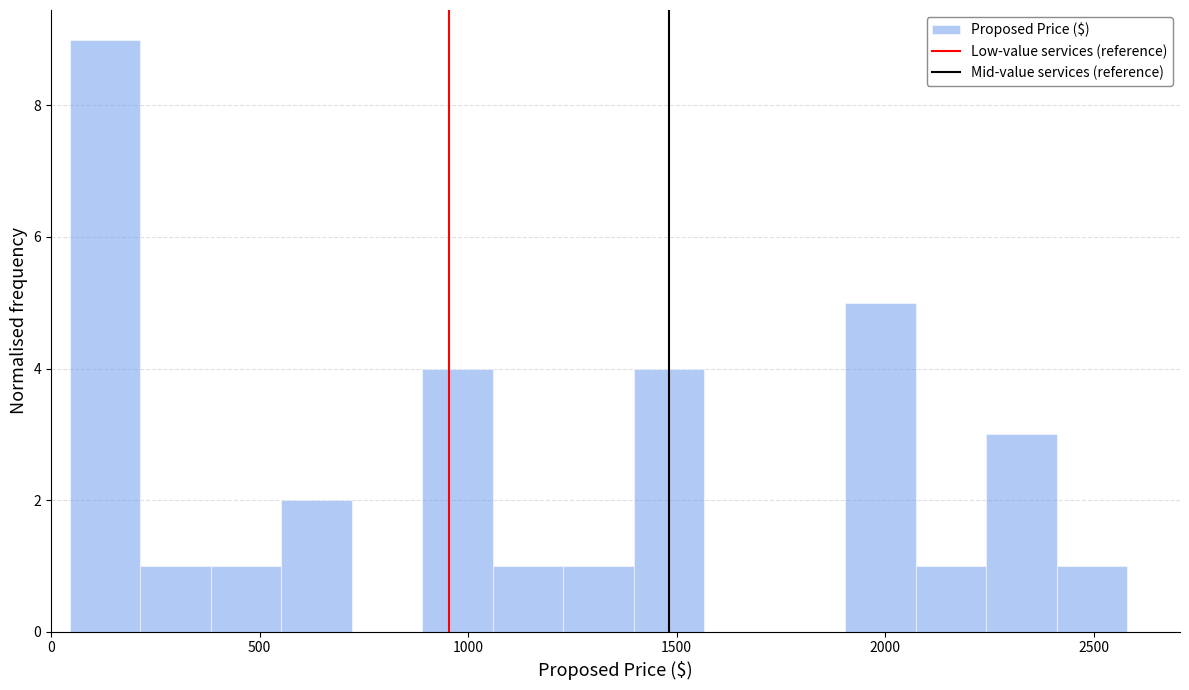

Around what value on the x-axis is the tallest bar? Give the approximate position of its centre, as read against the axis.

150